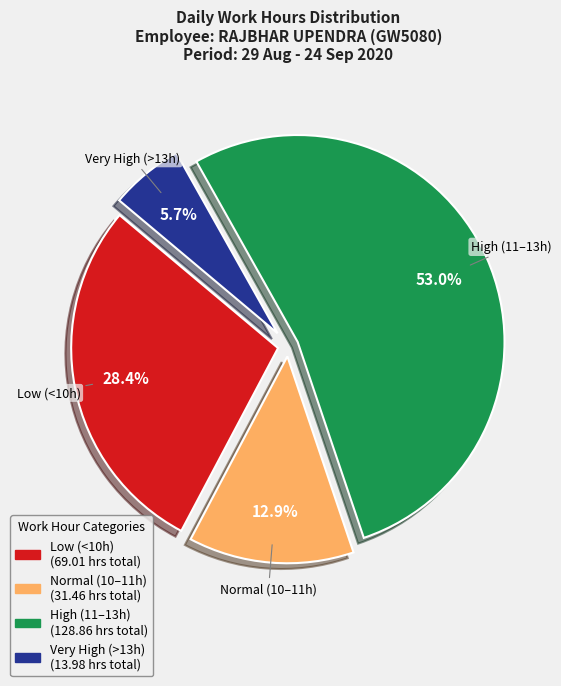

Is there any slice that represents more than half of the pie?

Yes